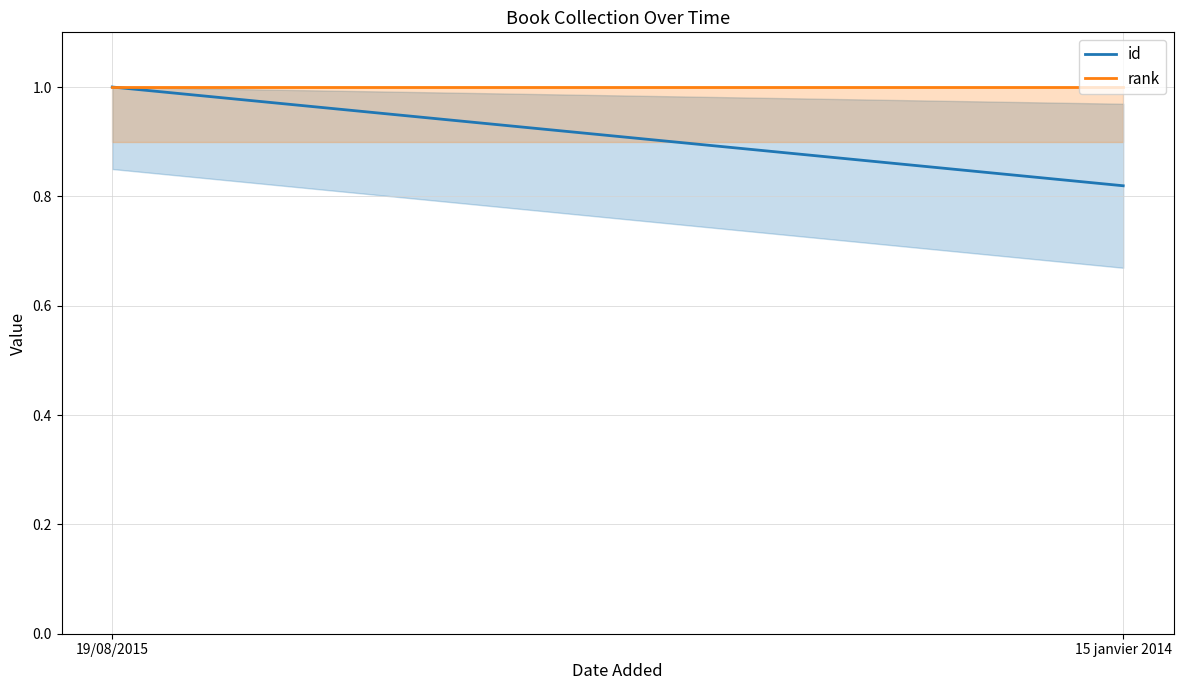

At which label does rank reach its minimum?

19/08/2015